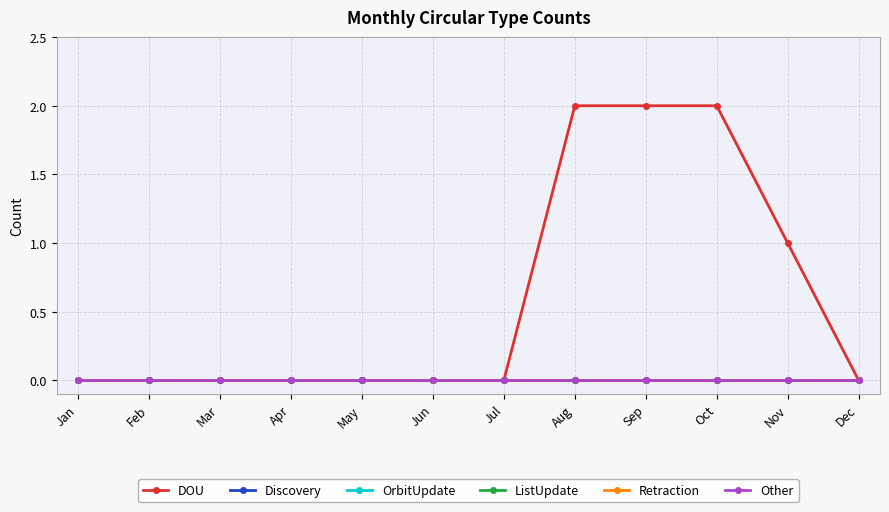

Is the value of ListUpdate at Jul greater than the value of DOU at Aug?

No